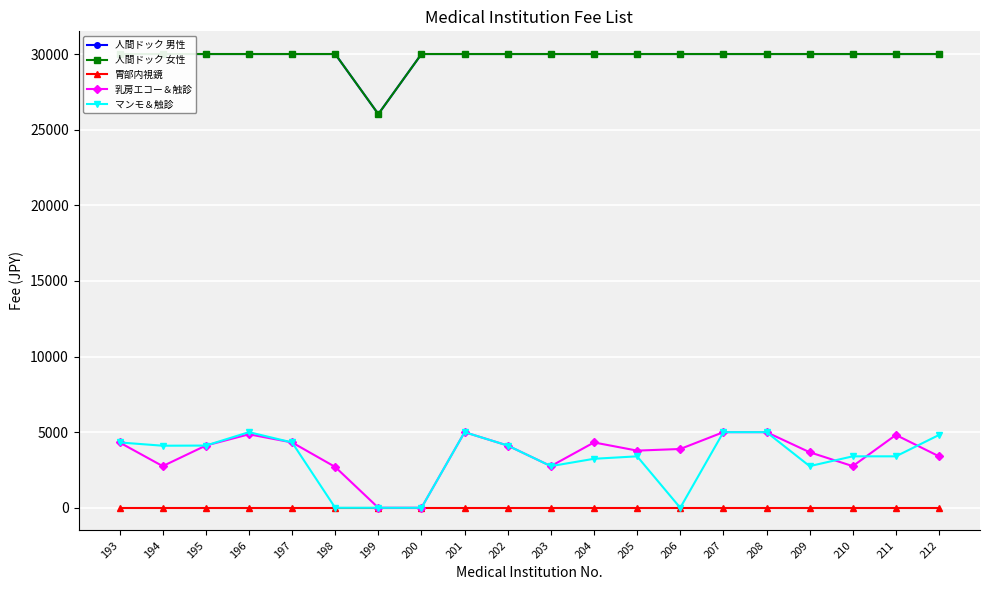

At 194, list the series in order from smallest to largest.

胃部内視鏡, 乳房エコー＆触診, マンモ＆触診, 人間ドック 男性, 人間ドック 女性